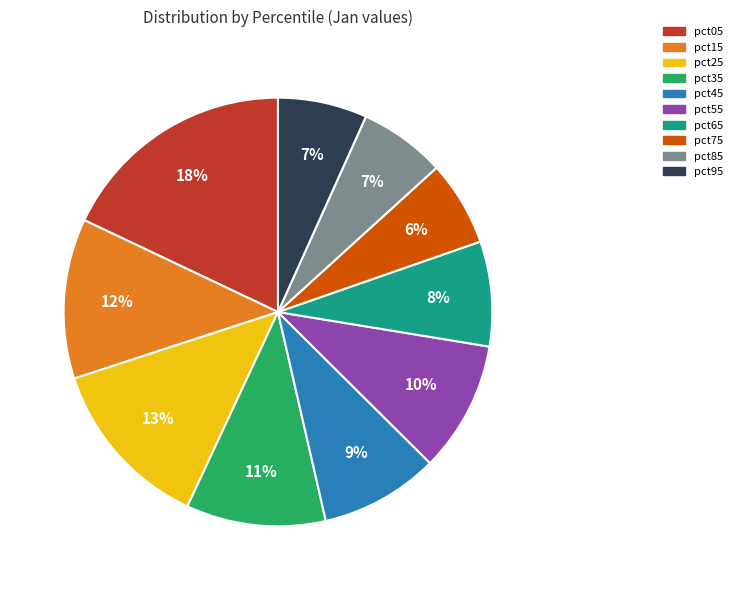

The pct15 slice represents 19% of the pie. True or false?

False